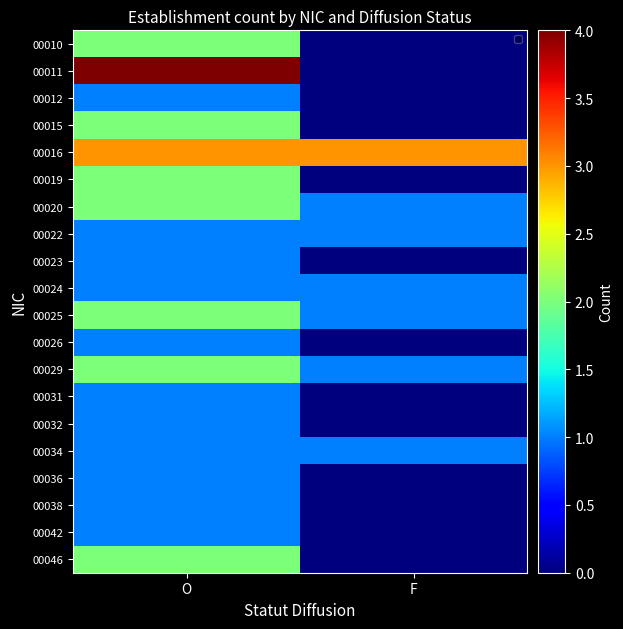

True or false: 00015 has a value of 0 at F.

True